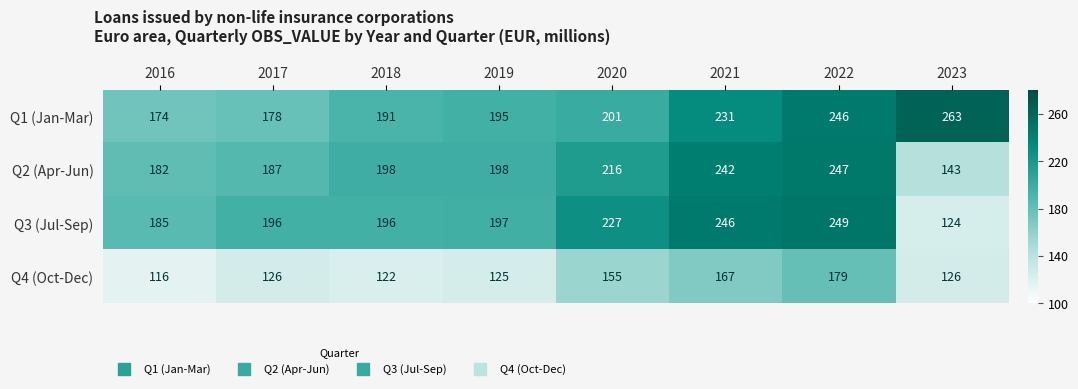

How many series are shown in this chart?

4